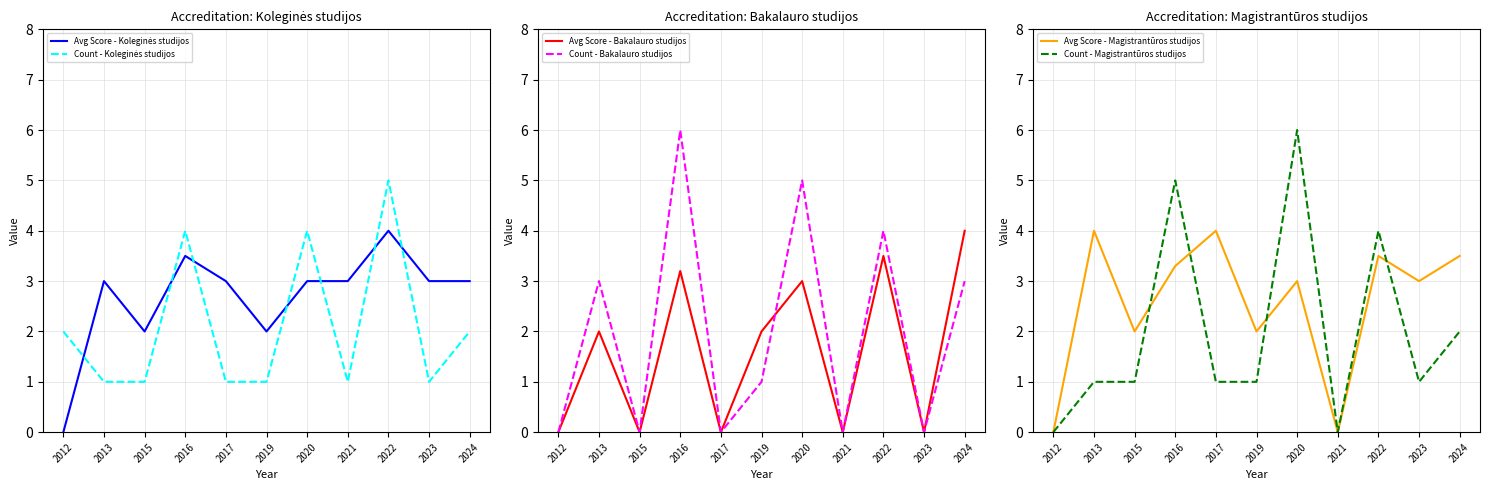

At which category is the sum across all series the highest?

2016